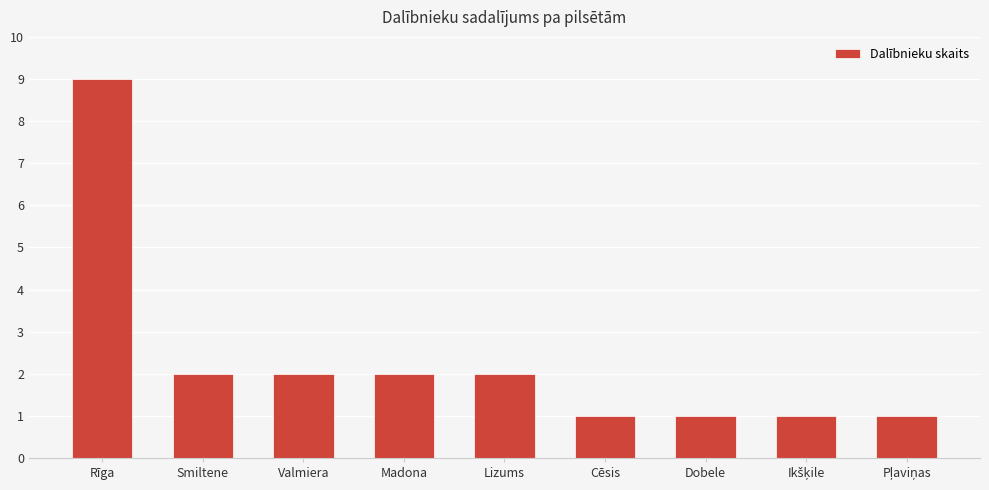

How many values are between 1 and 2?

8